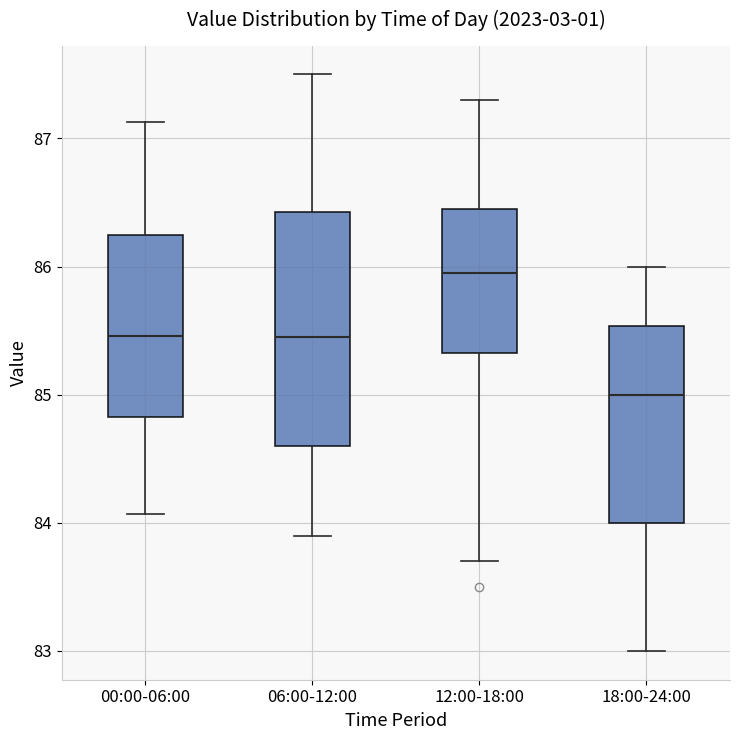

Reading left to right, read every box against the y-axis: the position of its median line, the range the box covers, and the ends of its whiskers. The values are not printed on the chart, so give them approximately, as read against the axis.

00:00-06:00: median 85.5, box 84.8 to 86.2, whiskers 84.1 to 87.1
06:00-12:00: median 85.5, box 84.6 to 86.4, whiskers 83.9 to 87.5
12:00-18:00: median 86.0, box 85.3 to 86.4, whiskers 83.7 to 87.3
18:00-24:00: median 85.0, box 84.0 to 85.5, whiskers 83.0 to 86.0